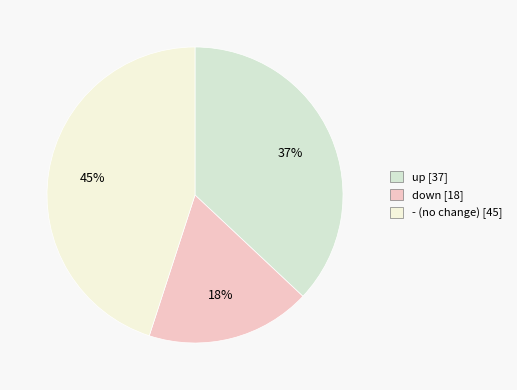

The - slice represents 45% of the pie. True or false?

True